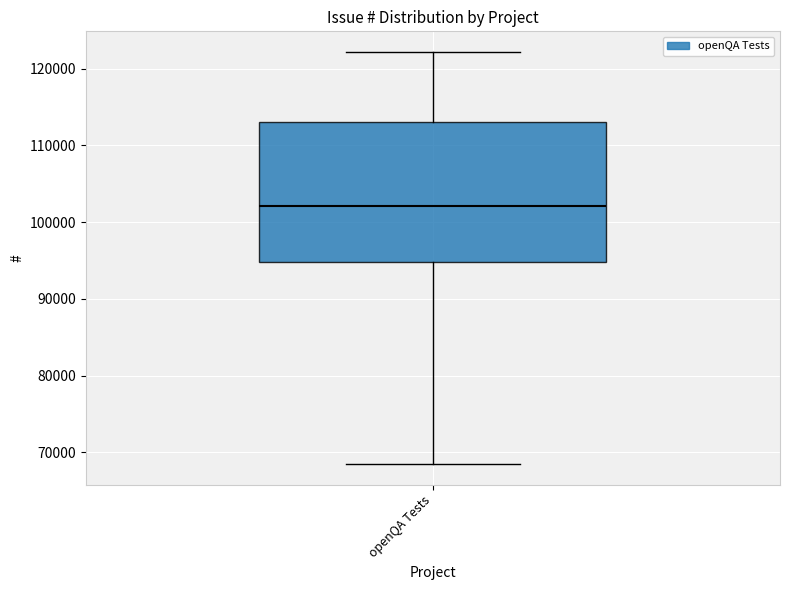

Transcribe this box plot: give where the median line is, the range the box spans, and where the two whiskers end, as read against the y-axis. The values are not printed on the chart, so give them approximately, as read against the axis.

median 102000, box 95000 to 113000, whiskers 68000 to 122000